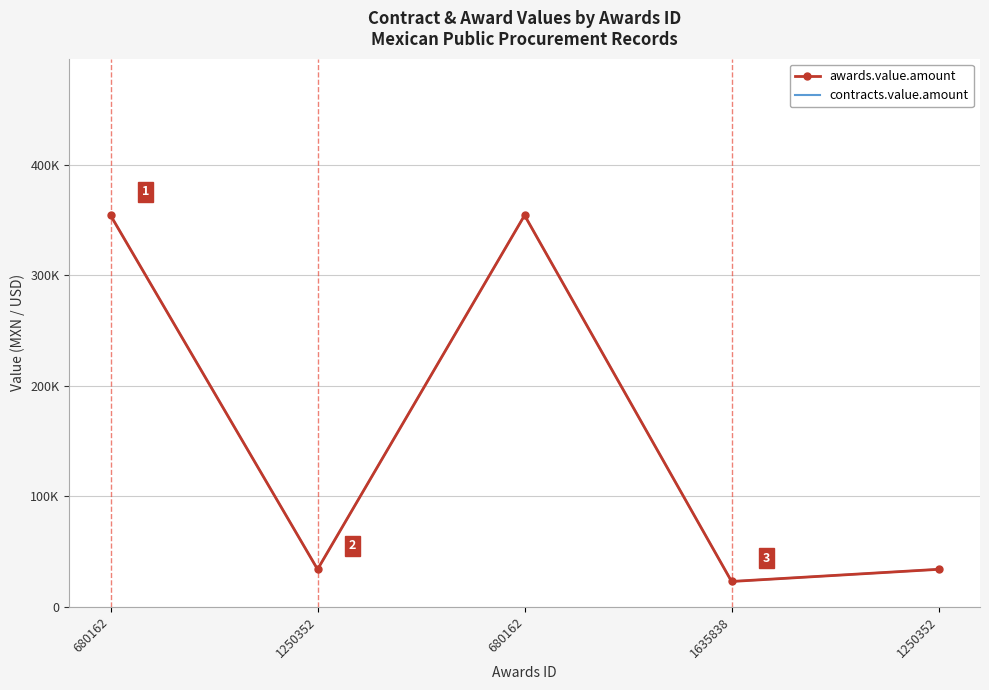

What is the approximate value of contracts.value.amount at 1635838?

23000.0